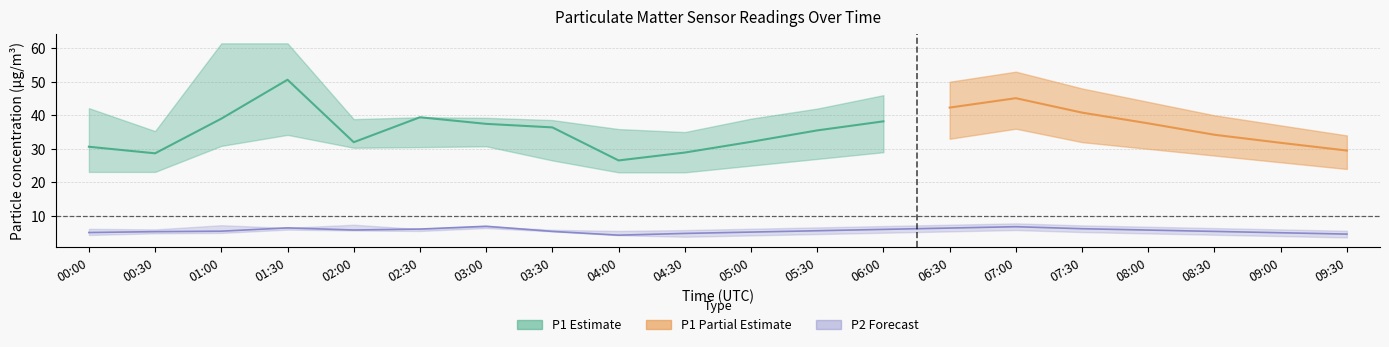

Reading right to left, extract all data points from this chart.

P1: 09:30=29.5	09:00=31.8	08:30=34.2	08:00=37.6	07:30=40.8	07:00=45.1	06:30=42.3	06:00=38.2	05:30=35.5	05:00=32.1	04:30=28.9	04:00=26.6	03:30=36.4	03:00=37.5	02:30=39.4	02:00=32.0	01:30=50.6	01:00=39.0	00:30=28.7	00:00=30.6
P1_upper: 09:30=34.0	09:00=37.0	08:30=40.0	08:00=44.0	07:30=48.0	07:00=53.0	06:30=50.0	06:00=46.0	05:30=42.0	05:00=39.0	04:30=35.0	04:00=35.9	03:30=38.6	03:00=39.2	02:30=39.4	02:00=38.9	01:30=61.5	01:00=61.5	00:30=35.3	00:00=42.1
P1_lower: 09:30=24.0	09:00=26.0	08:30=28.0	08:00=30.0	07:30=32.0	07:00=36.0	06:30=33.0	06:00=29.0	05:30=27.0	05:00=25.0	04:30=23.0	04:00=23.0	03:30=26.6	03:00=30.8	02:30=30.5	02:00=30.3	01:30=34.2	01:00=30.9	00:30=23.1	00:00=23.1
P2: 09:30=4.6	09:00=5.0	08:30=5.4	08:00=5.8	07:30=6.2	07:00=6.8	06:30=6.4	06:00=6.0	05:30=5.6	05:00=5.2	04:30=4.8	04:00=4.3	03:30=5.4	03:00=6.9	02:30=6.1	02:00=5.8	01:30=6.5	01:00=5.5	00:30=5.3	00:00=5.1
P2_upper: 09:30=5.6	09:00=6.0	08:30=6.4	08:00=6.8	07:30=7.2	07:00=7.8	06:30=7.4	06:00=7.0	05:30=6.6	05:00=6.2	04:30=5.8	04:00=5.5	03:30=5.9	03:00=6.9	02:30=6.1	02:00=7.4	01:30=6.5	01:00=7.2	00:30=6.0	00:00=6.2
P2_lower: 09:30=3.6	09:00=4.0	08:30=4.4	08:00=4.8	07:30=5.2	07:00=5.8	06:30=5.4	06:00=5.0	05:30=4.6	05:00=4.2	04:30=3.8	04:00=4.3	03:30=5.4	03:00=6.4	02:30=5.5	02:00=5.7	01:30=5.9	01:00=5.0	00:30=4.8	00:00=4.3